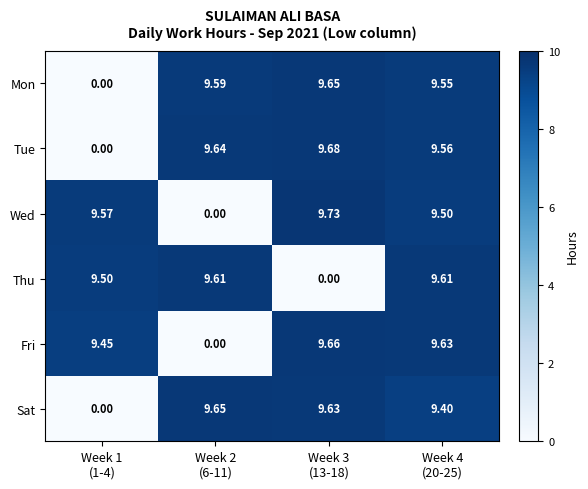

Which series has the largest range (max minus min)?

Wed